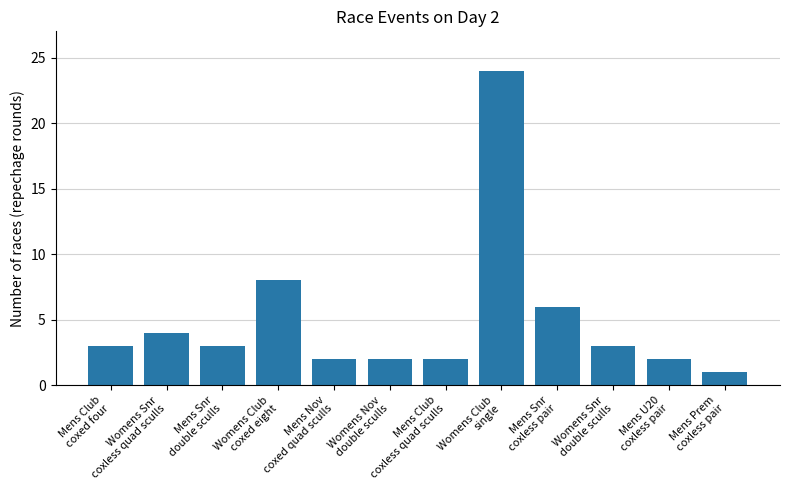

How many categories are shown in the chart?

12